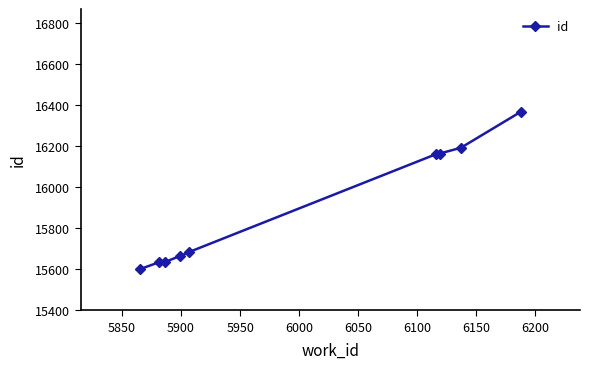

What is the difference between the maximum and minimum values?

767